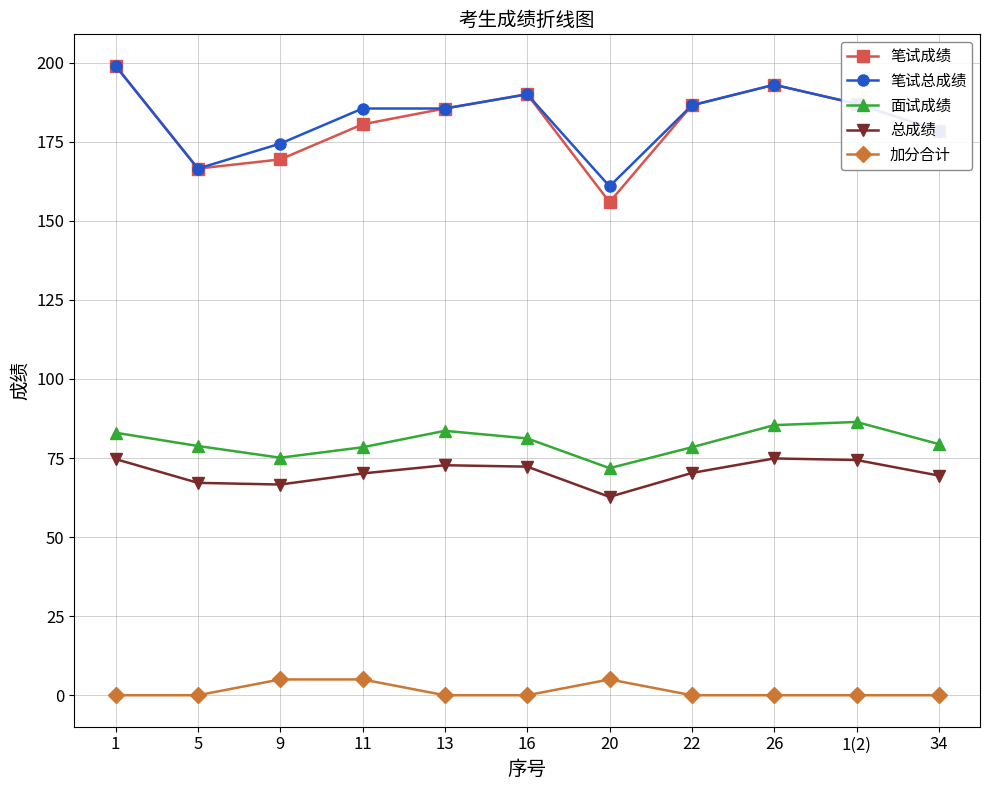

At which category does 笔试总成绩 reach its first local valley?

5